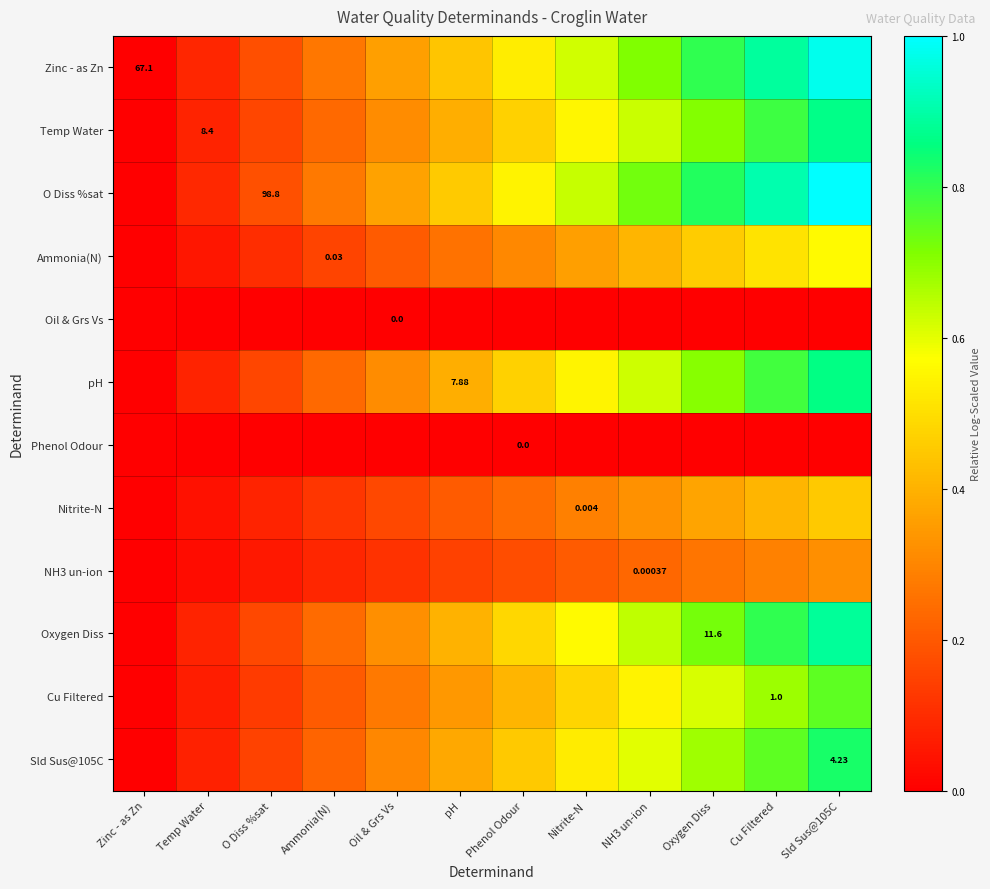

What is the maximum value shown in the chart?

1.0